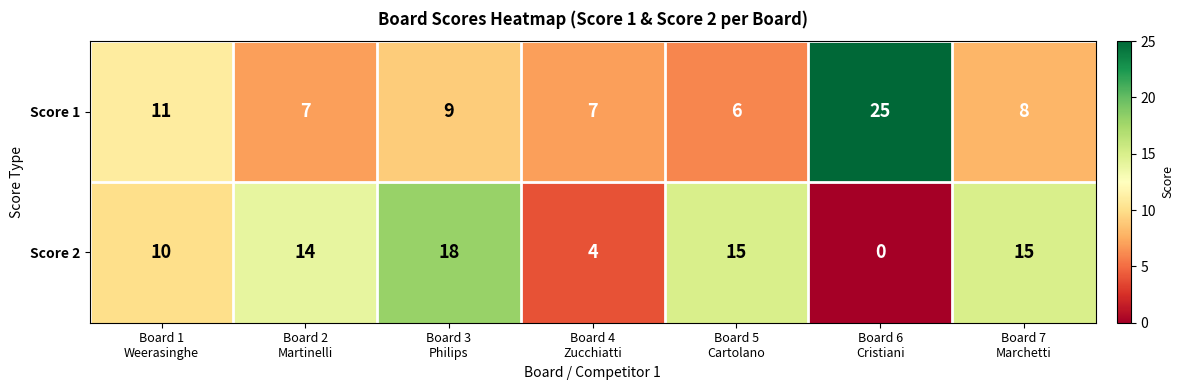

Reading left to right, transcribe all the data shown in this chart.

Score 1: 11	7	9	7	6	25	8
Score 2: 10	14	18	4	15	0	15